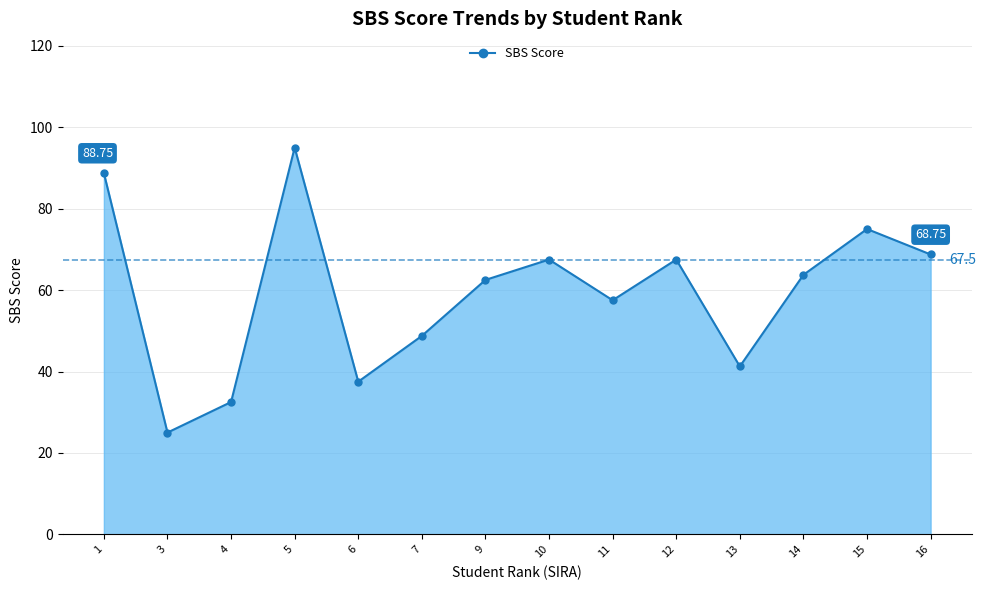

Where does the data first go above 63?

1